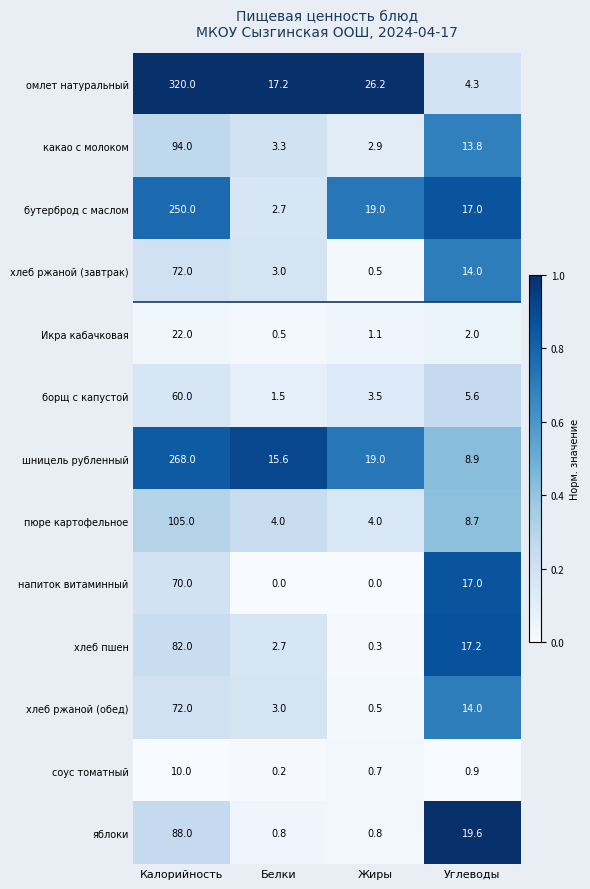

Which series has the largest range (max minus min)?

омлет натуральный